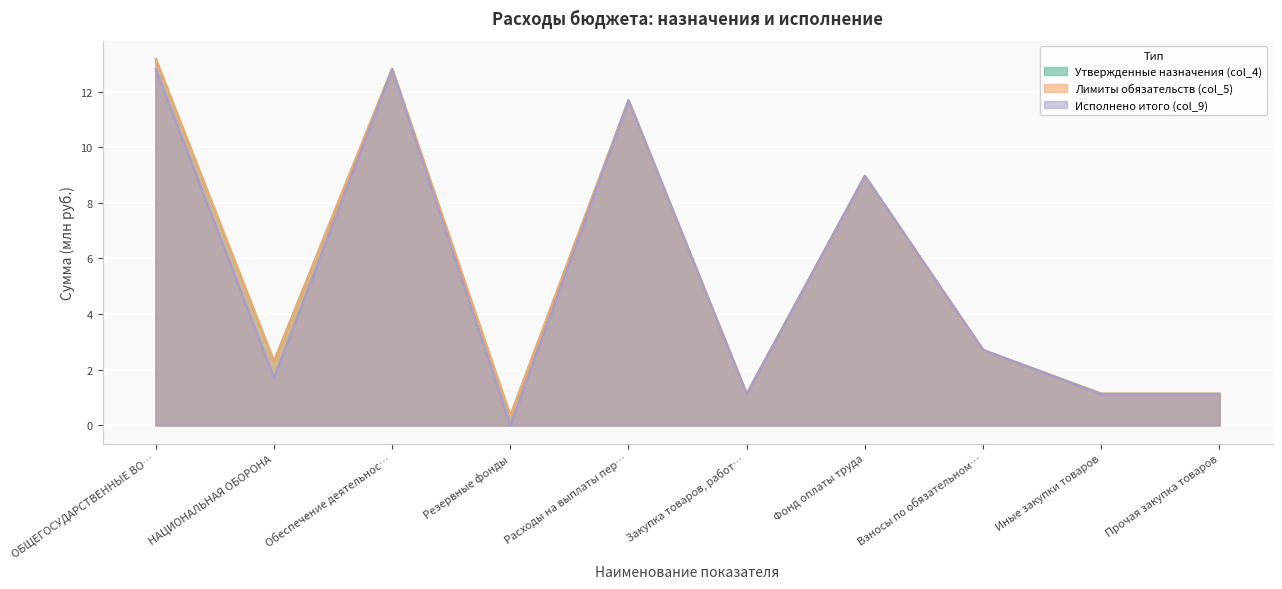

How many interior local peaks does the Исполнено итого (col_9) series have?

3